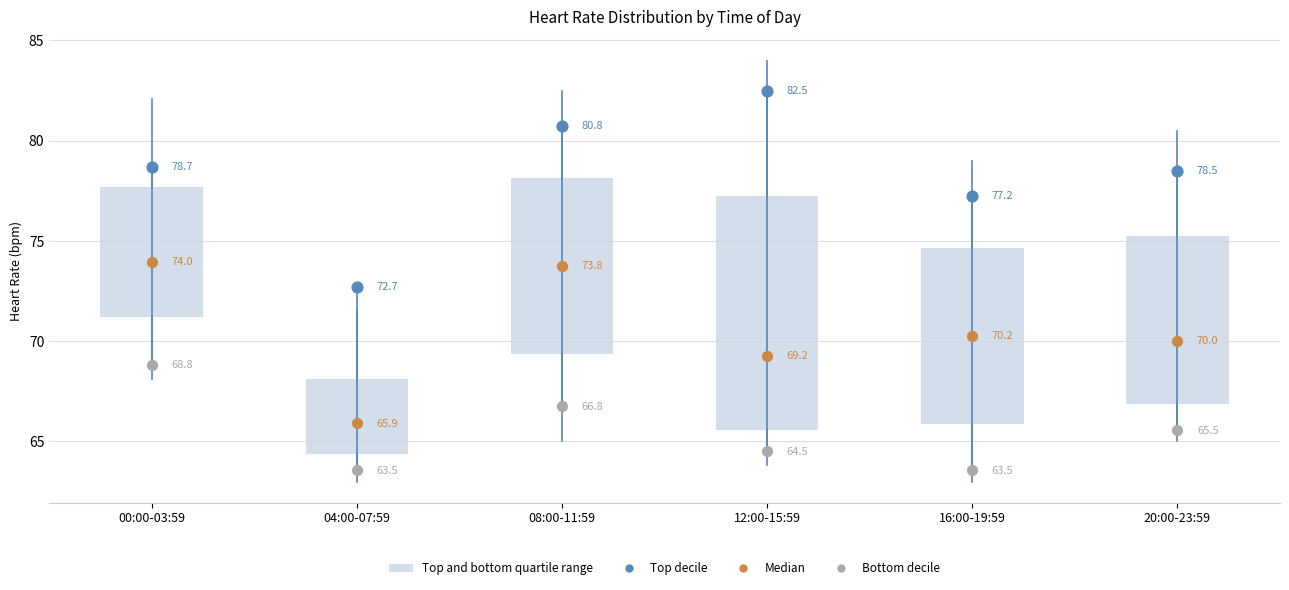

Which box is the tallest, from its lower edge to its upper edge?

12:00-15:59